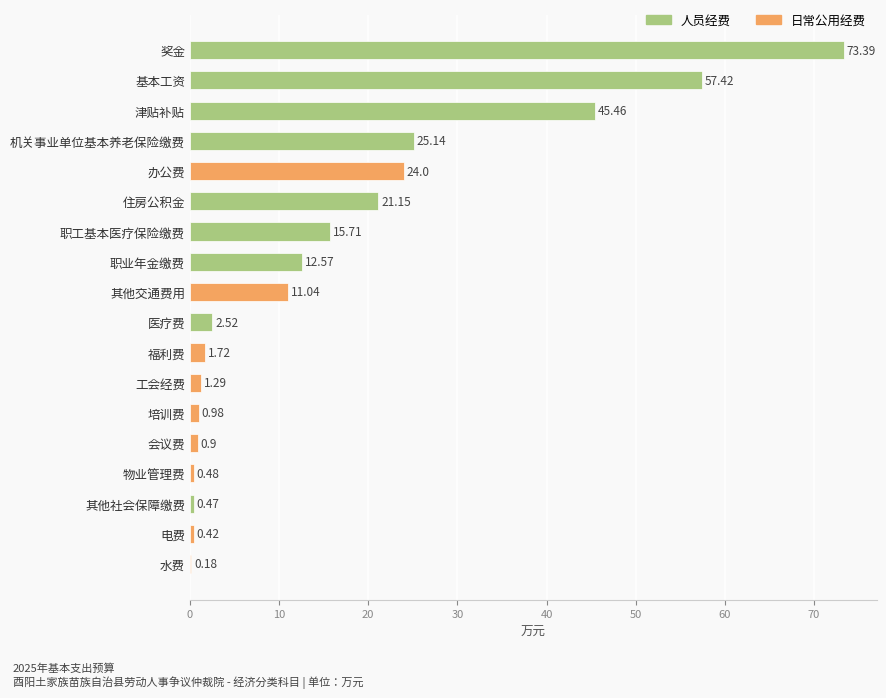

Between 物业管理费 and 培训费, which is larger?

培训费